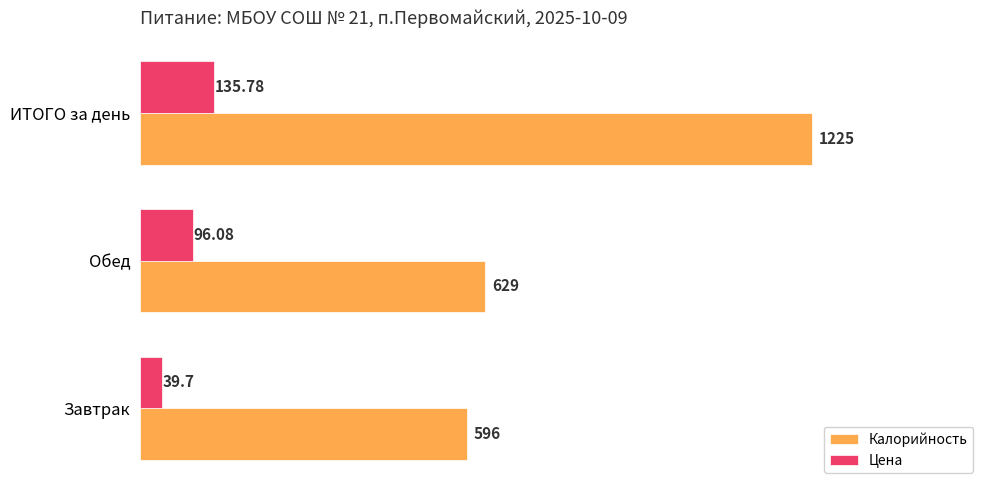

At which label is Калорийность closest to 910?

Обед